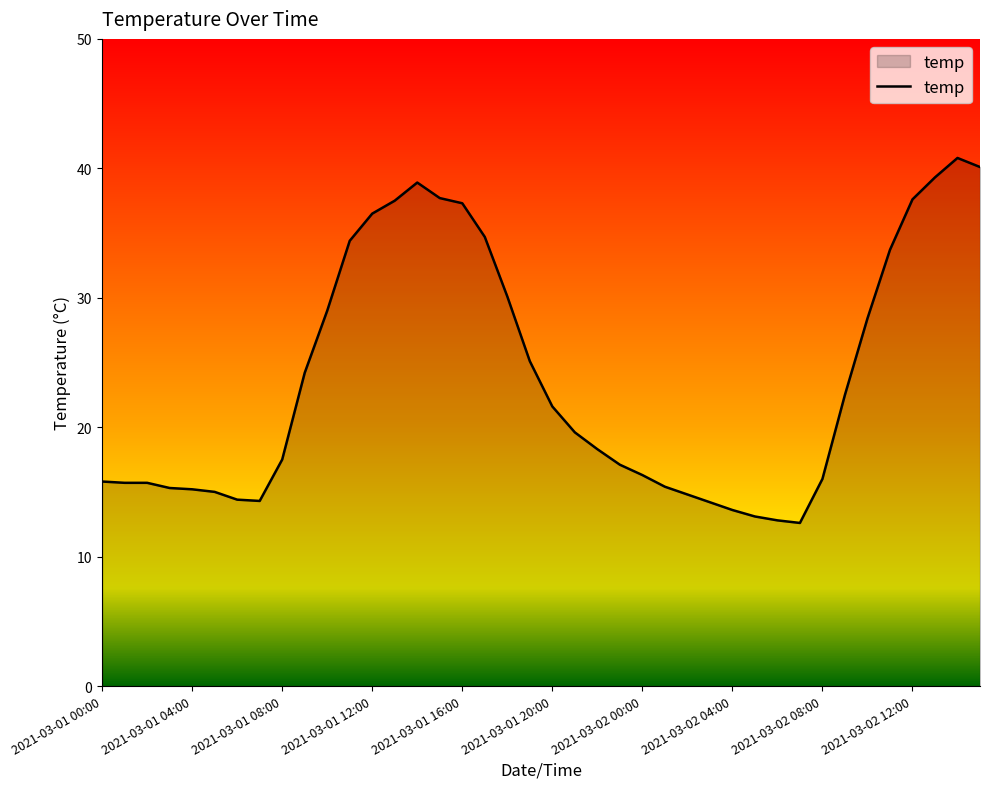

What is the difference between the maximum and minimum values?

28.2